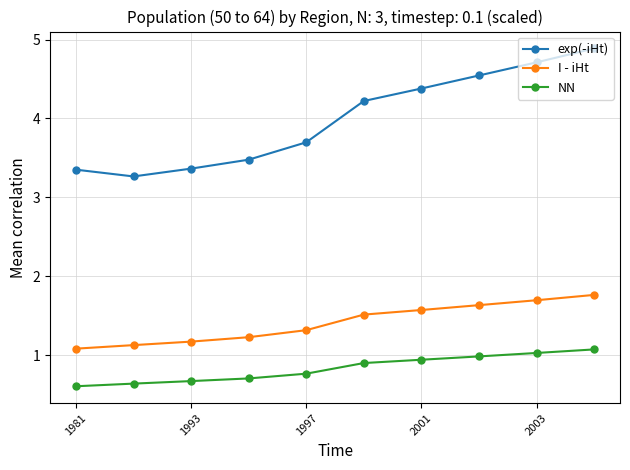

True or false: exp(-iHt) and I - iHt cross at least once.

False